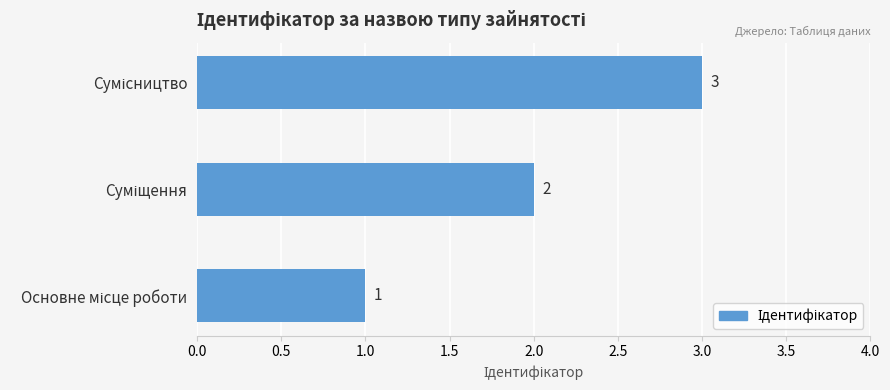

What is the greatest value displayed?

3